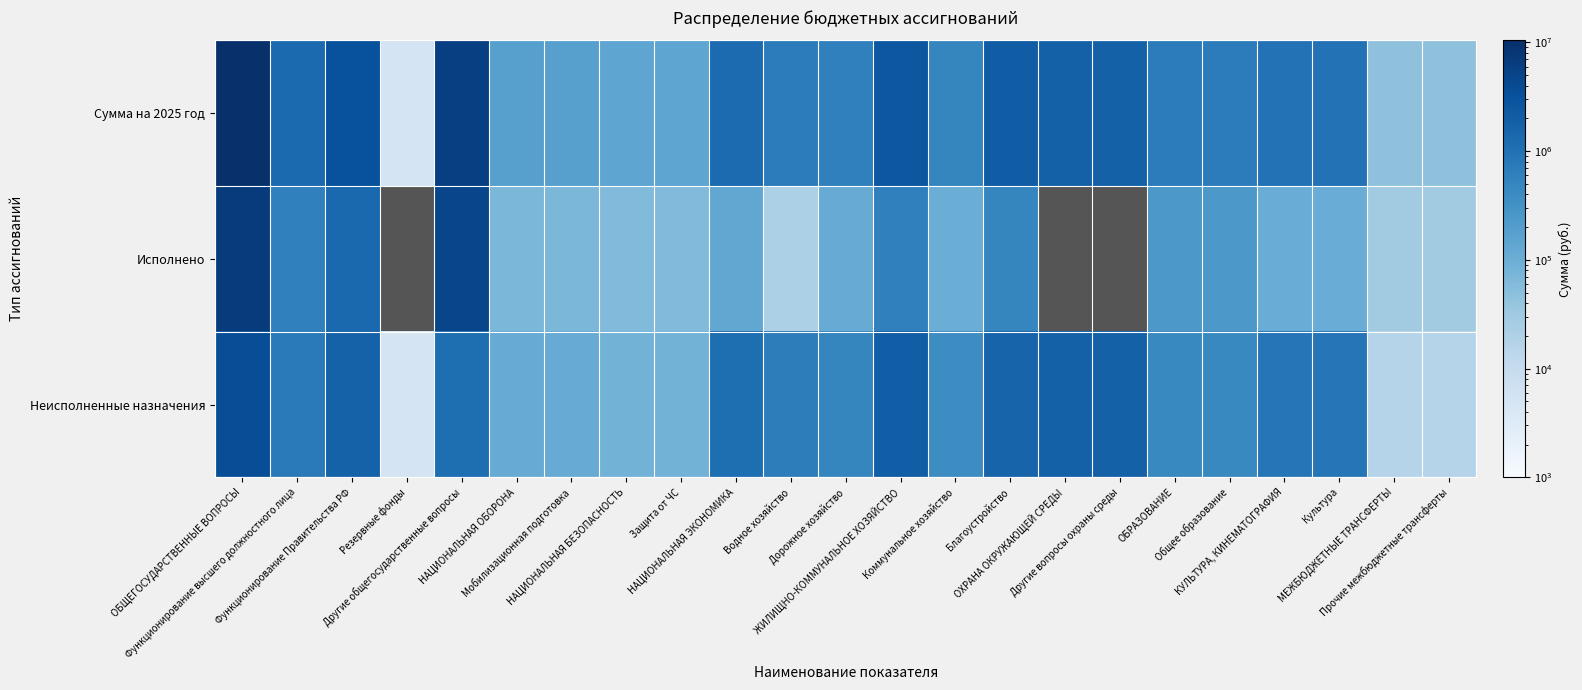

What is the difference between the values at НАЦИОНАЛЬНАЯ ОБОРОНА and Защита от ЧС?

27981.3